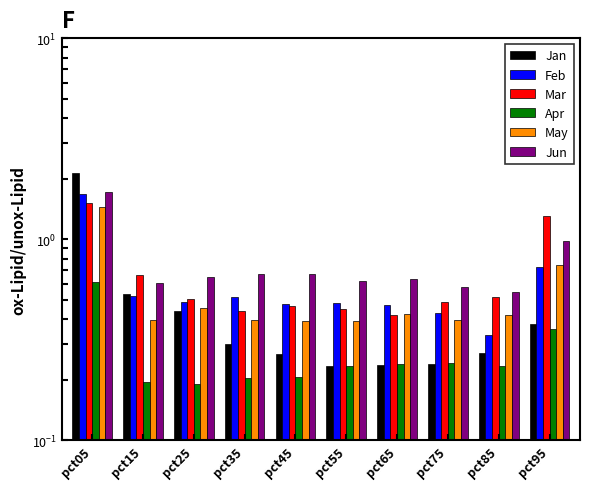

Which series changed the most between pct05 and pct25?

Jan